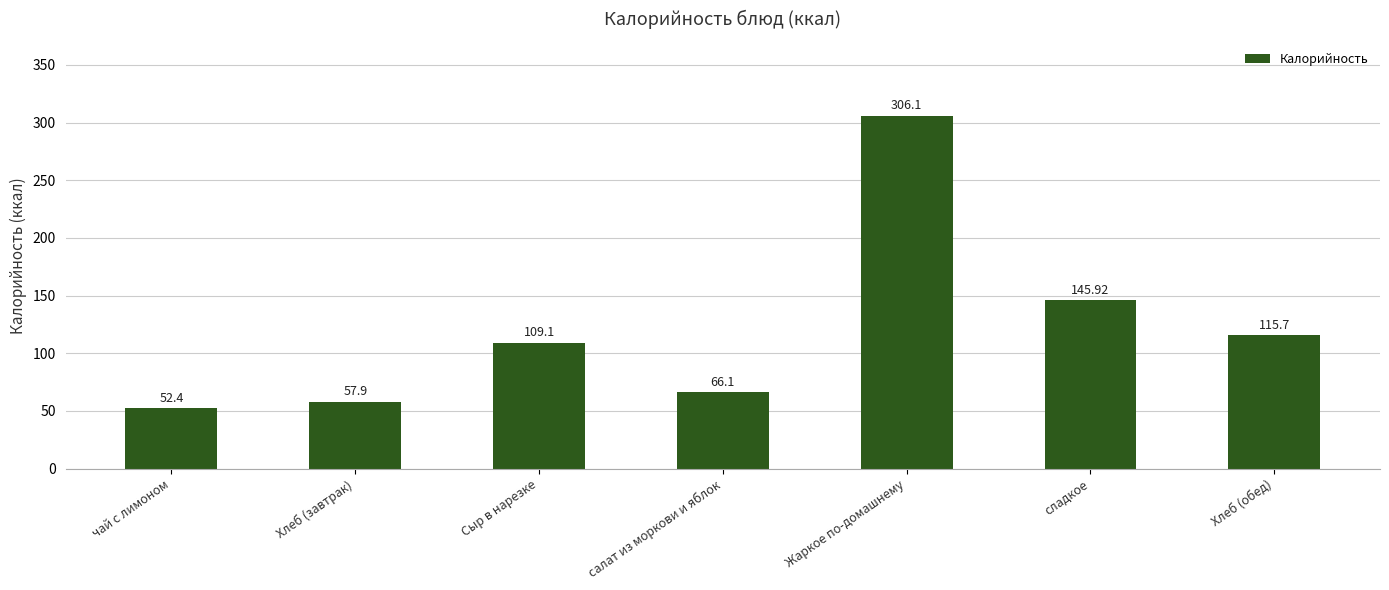

Reading right to left, transcribe all the data shown in this chart.

115.7	145.9	306.1	66.1	109.1	57.9	52.4